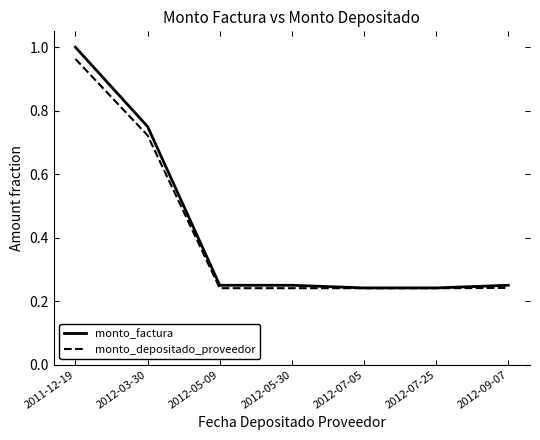

The monto_factura series shows 0.4 at 2012-09-07. True or false?

False